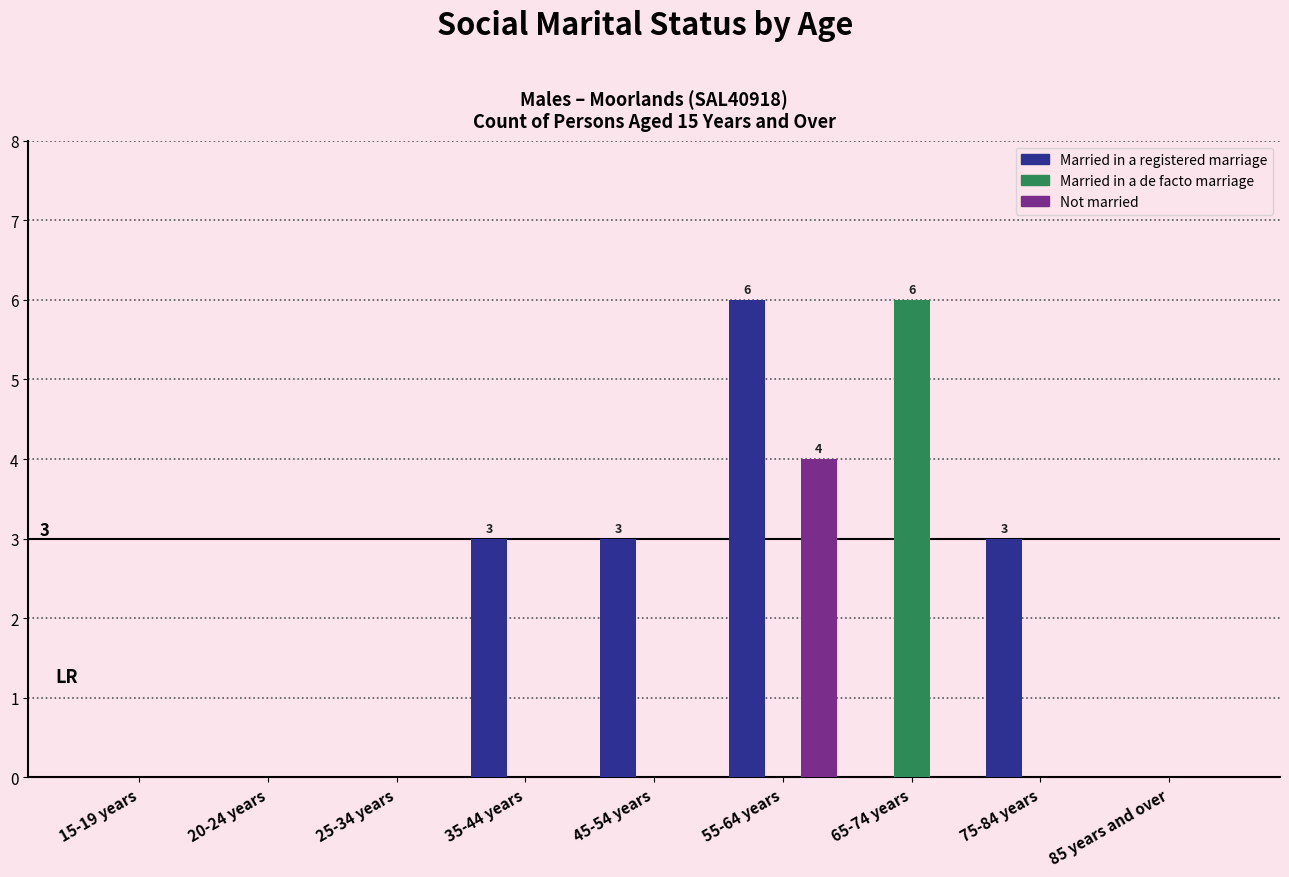

Is it true that Married in a de facto marriage equals 4 at 25-34 years?

False